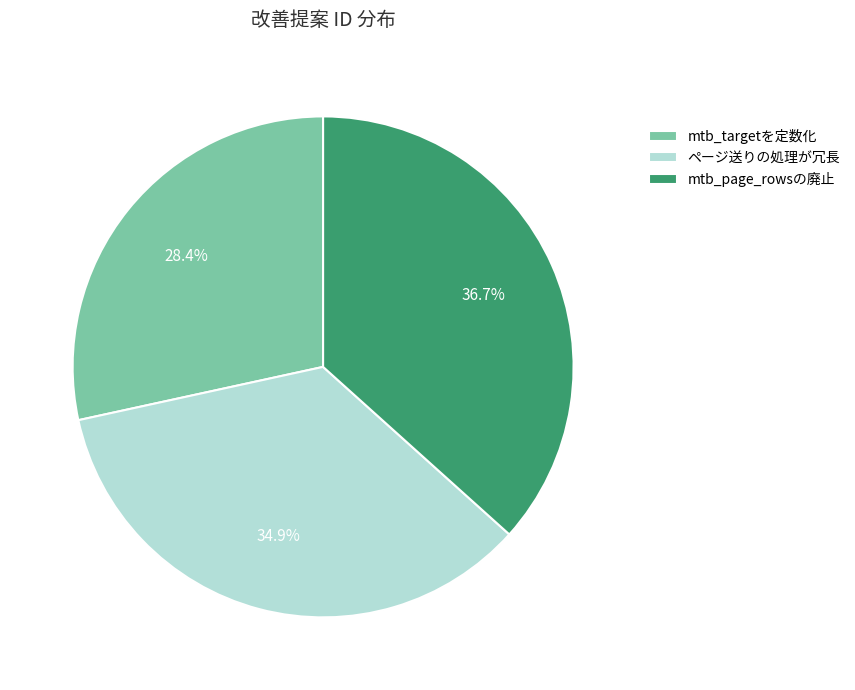

Rank the categories by value from highest to lowest.

mtb_page_rowsの廃止, ページ送りの処理が冗長, mtb_targetを定数化